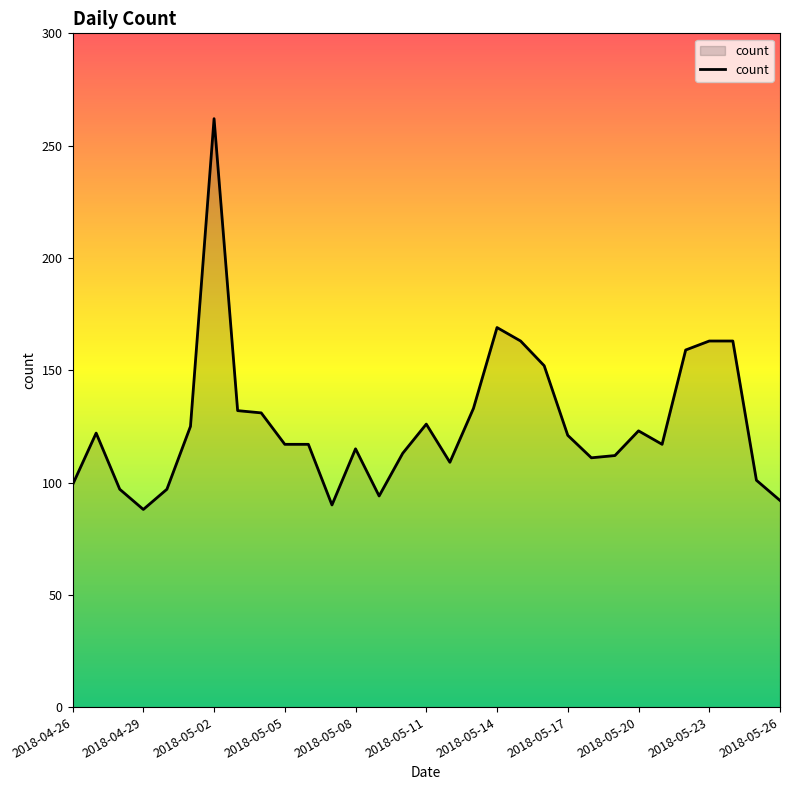

What is the difference between the maximum and minimum values?

174